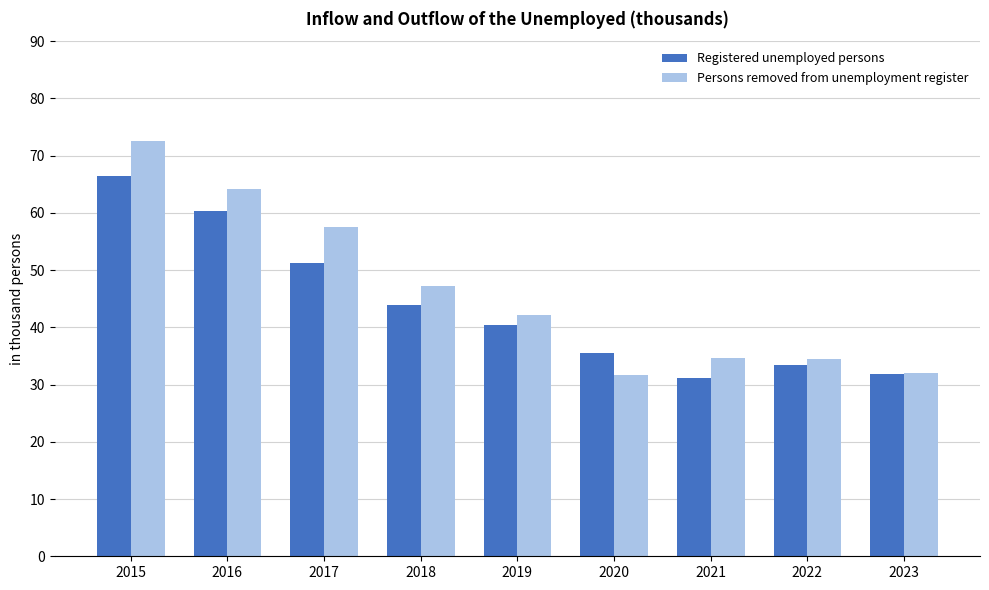

Rank the series at 2020 from highest to lowest value.

Registered unemployed persons, Persons removed from unemployment register